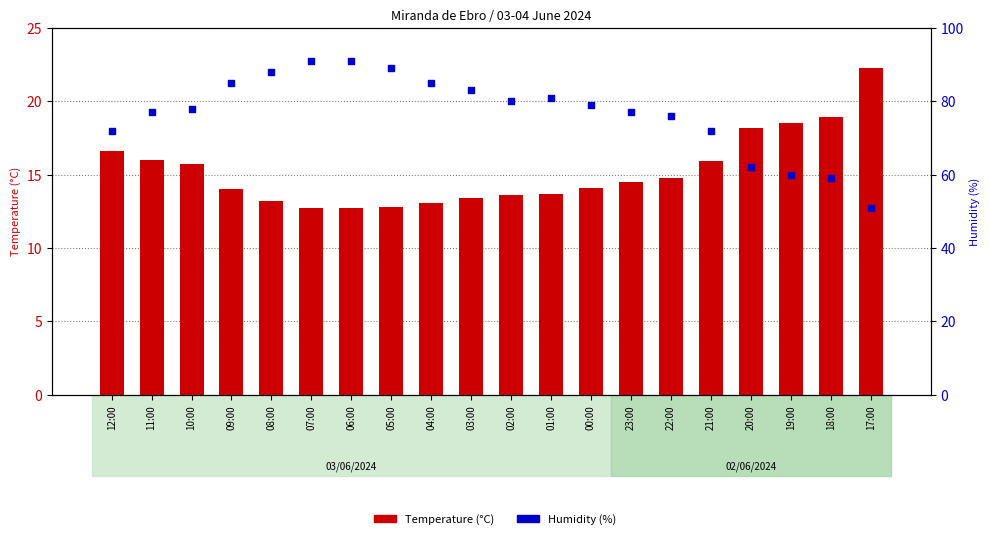

At which category is the sum across all series the highest?

07:00